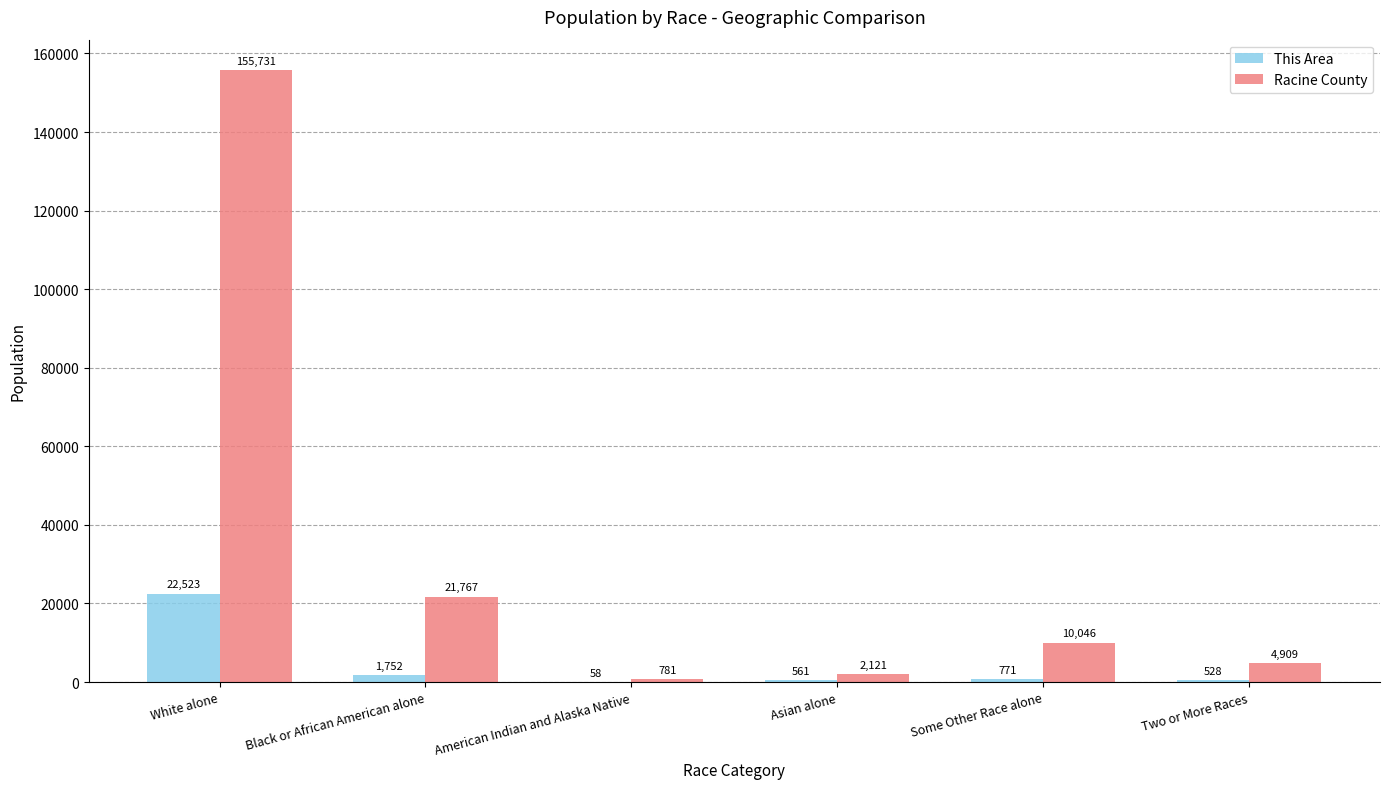

At which label is Racine County closest to 78256?

Black or African American alone